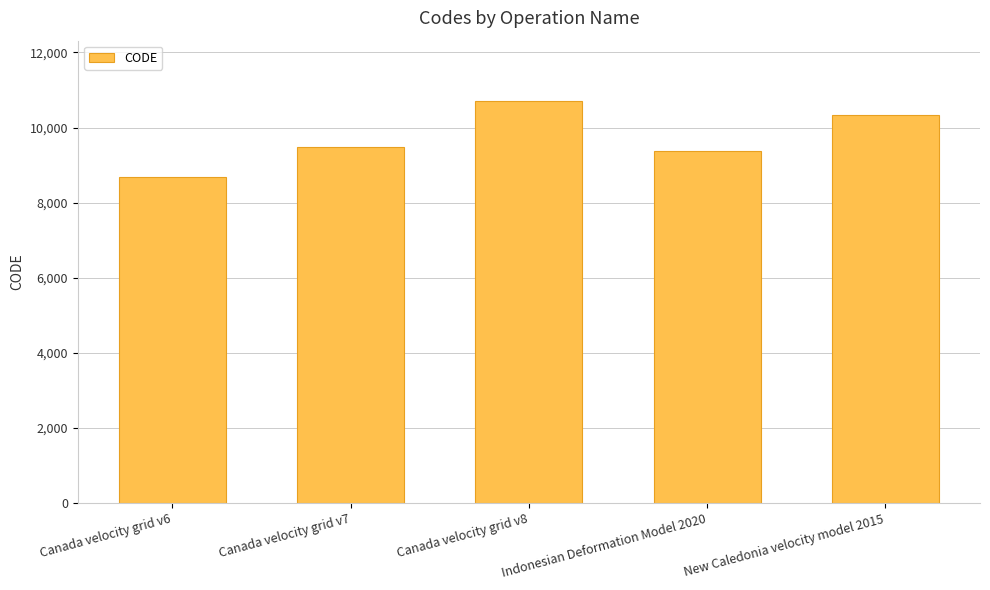

What is the approximate value at Canada velocity grid v6, to the nearest 100?

8700